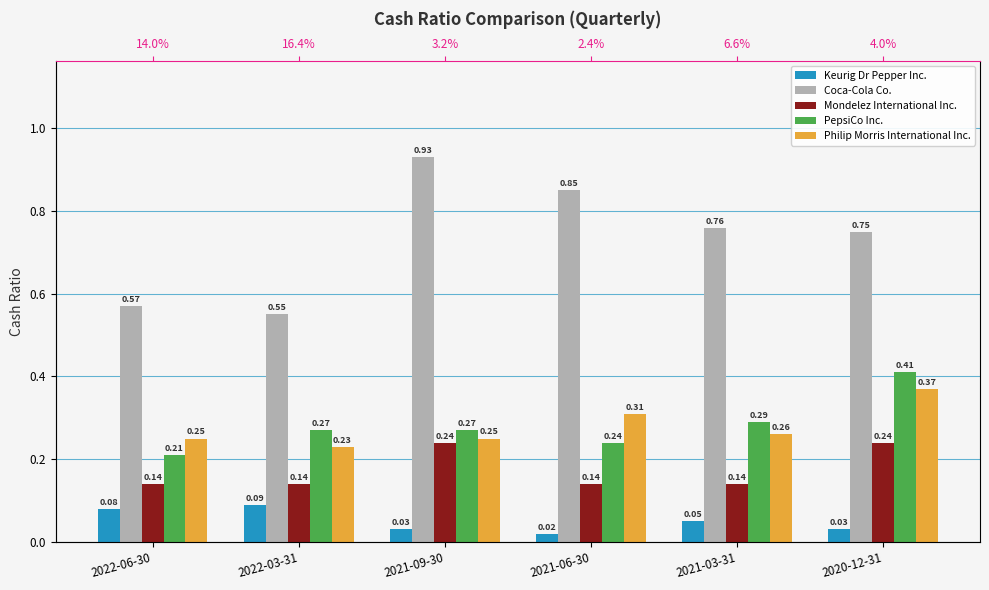

What are all the series names shown in the legend?

Keurig Dr Pepper Inc., Coca-Cola Co., Mondelez International Inc., PepsiCo Inc., Philip Morris International Inc.